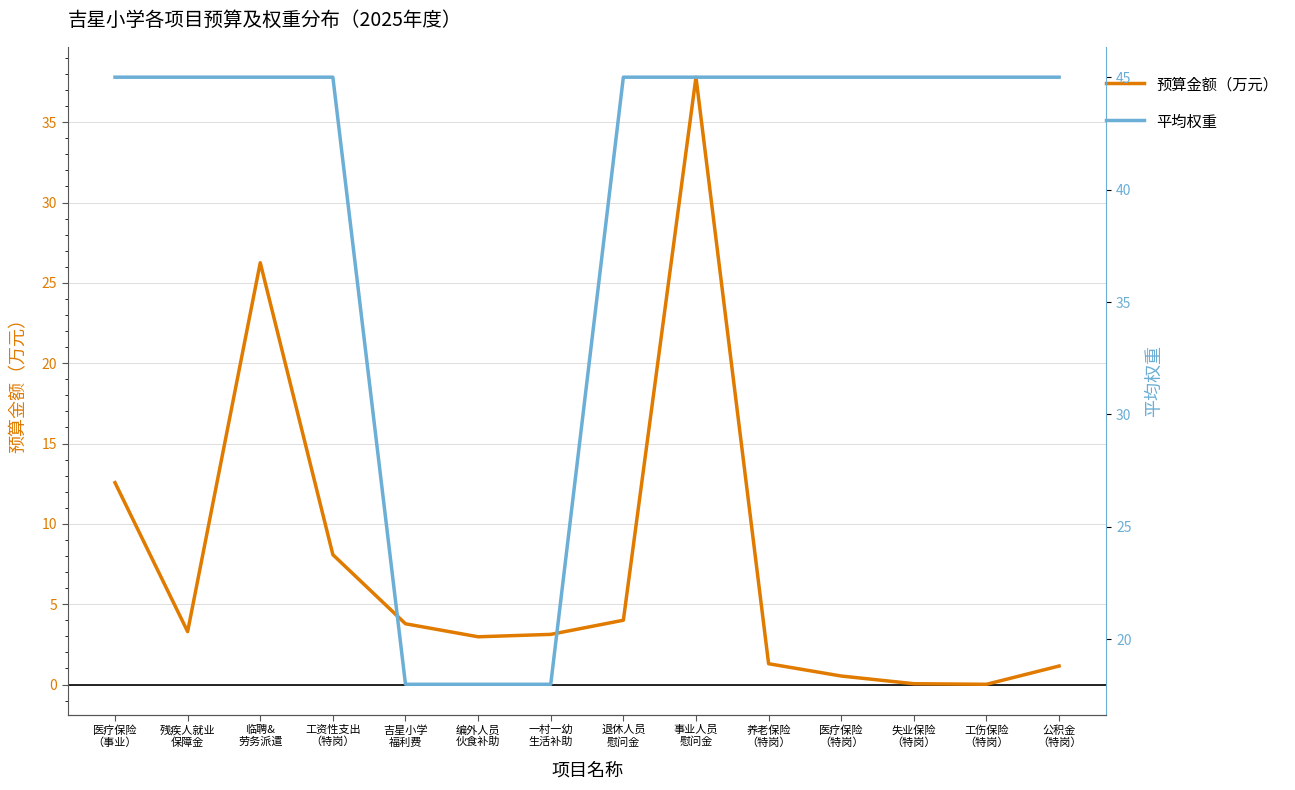

List the labels in order of 预算金额（万元） value, smallest first.

工伤保险
（特岗）, 失业保险
（特岗）, 医疗保险
（特岗）, 公积金
（特岗）, 养老保险
（特岗）, 编外人员
伙食补助, 一村一幼
生活补助, 残疾人就业
保障金, 吉星小学
福利费, 退休人员
慰问金, 工资性支出
（特岗）, 医疗保险
（事业）, 临聘&
劳务派遣, 事业人员
慰问金